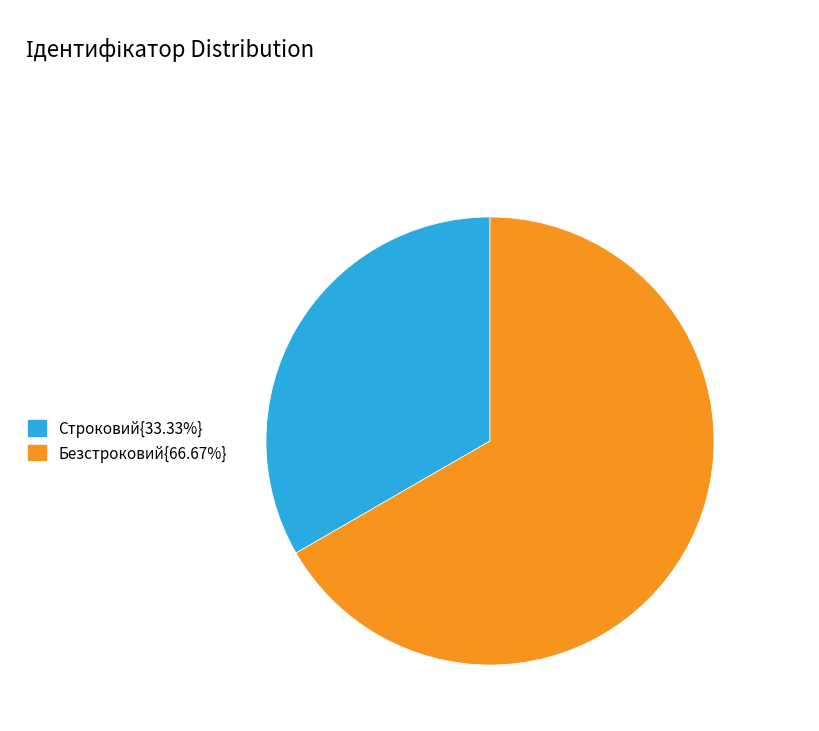

Is there a majority slice in this chart?

Yes